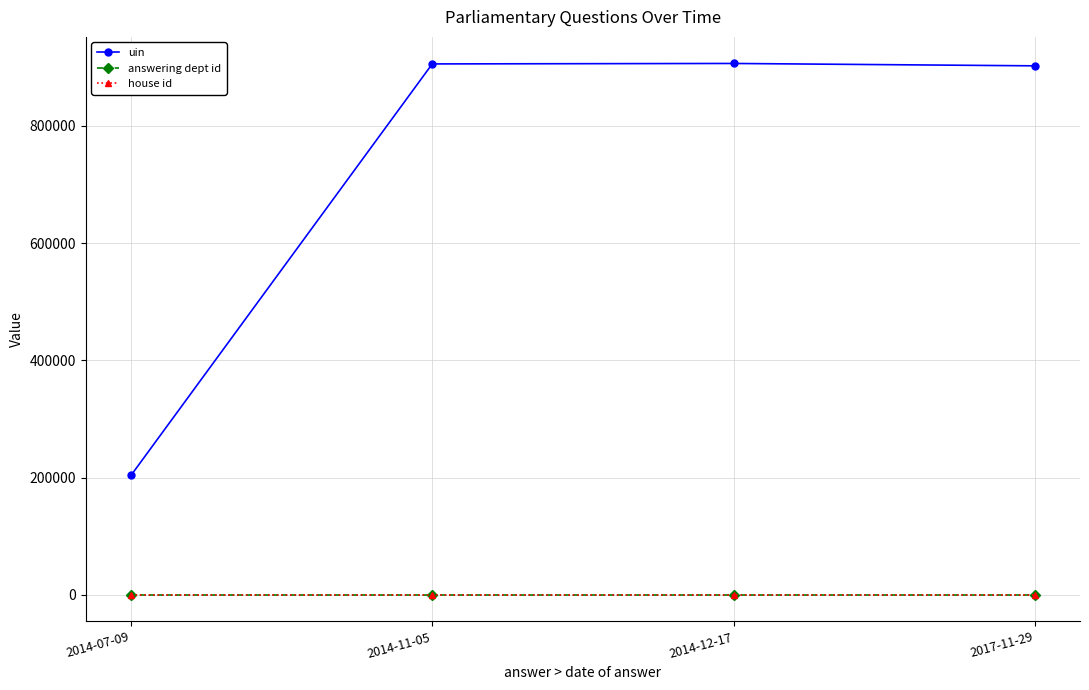

Is this an area chart (filled region under the line)?

No